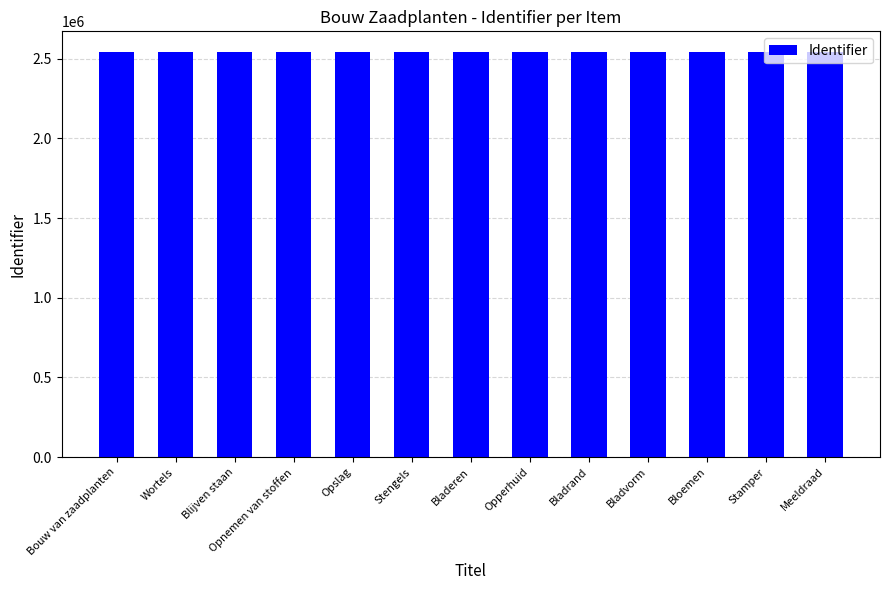

How many distinct data groups are displayed?

1